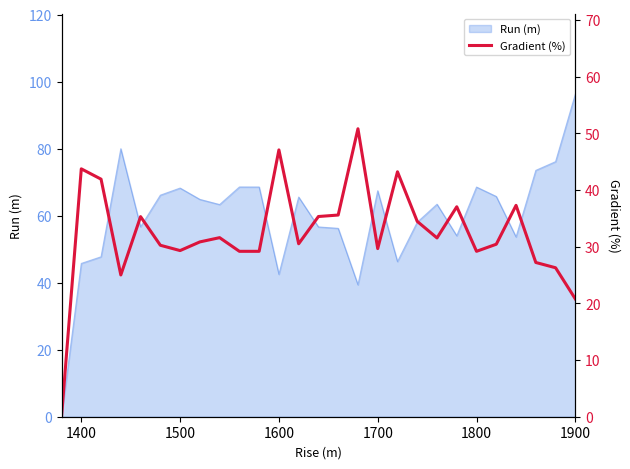

The Run (m) series shows 45.7 at 1400. True or false?

True